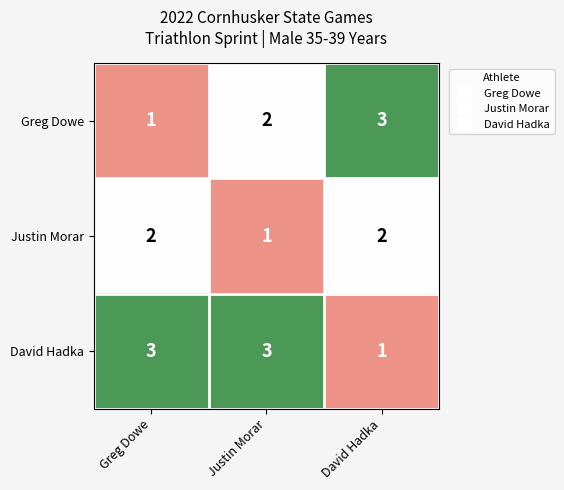

List the series in order of their overall mean, highest first.

David Hadka, Greg Dowe, Justin Morar